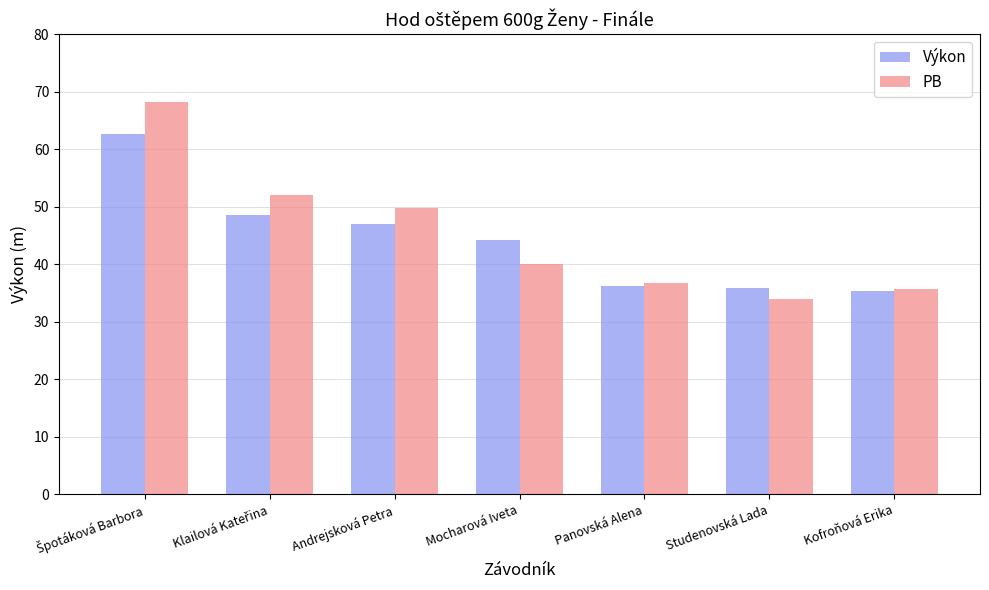

What is the minimum value shown in the chart?

34.0